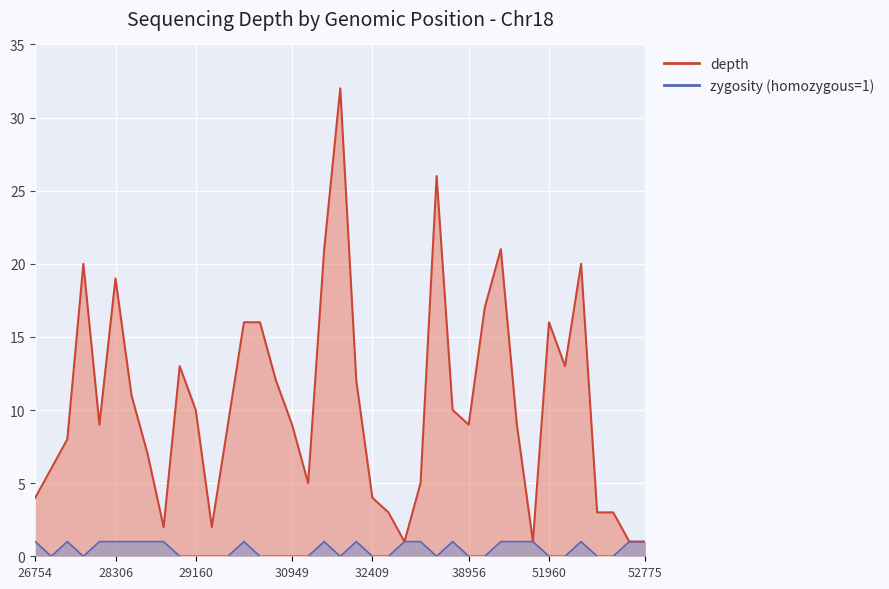

List the series in order of their peak value, lowest first.

zygosity_score, depth